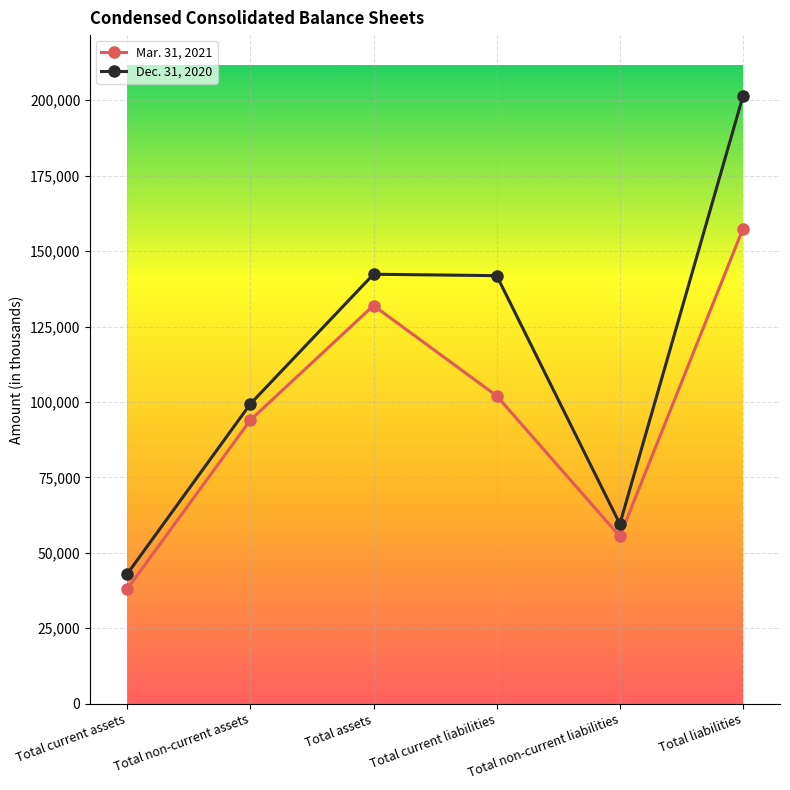

What are all the series names shown in the legend?

Mar. 31, 2021, Dec. 31, 2020